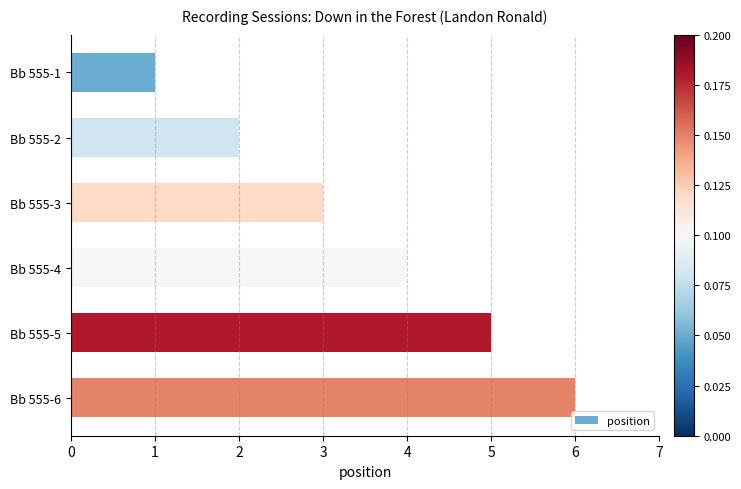

Are the bars grouped side by side (vs. stacked)?

No